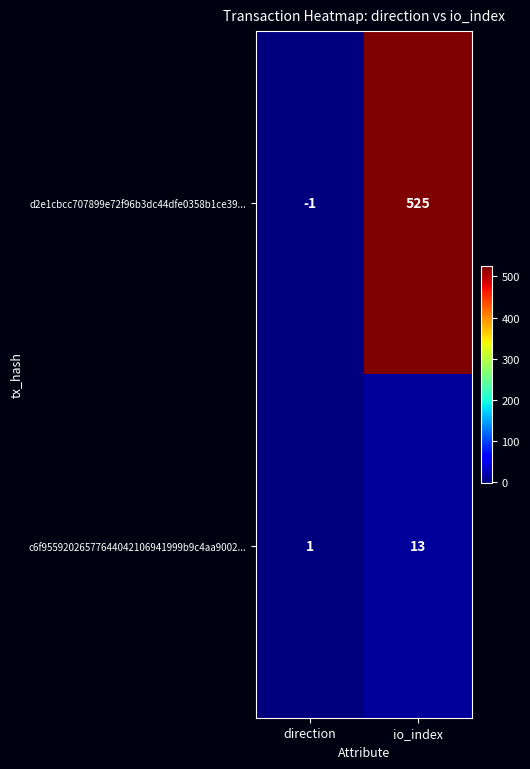

How many series are shown in this chart?

2